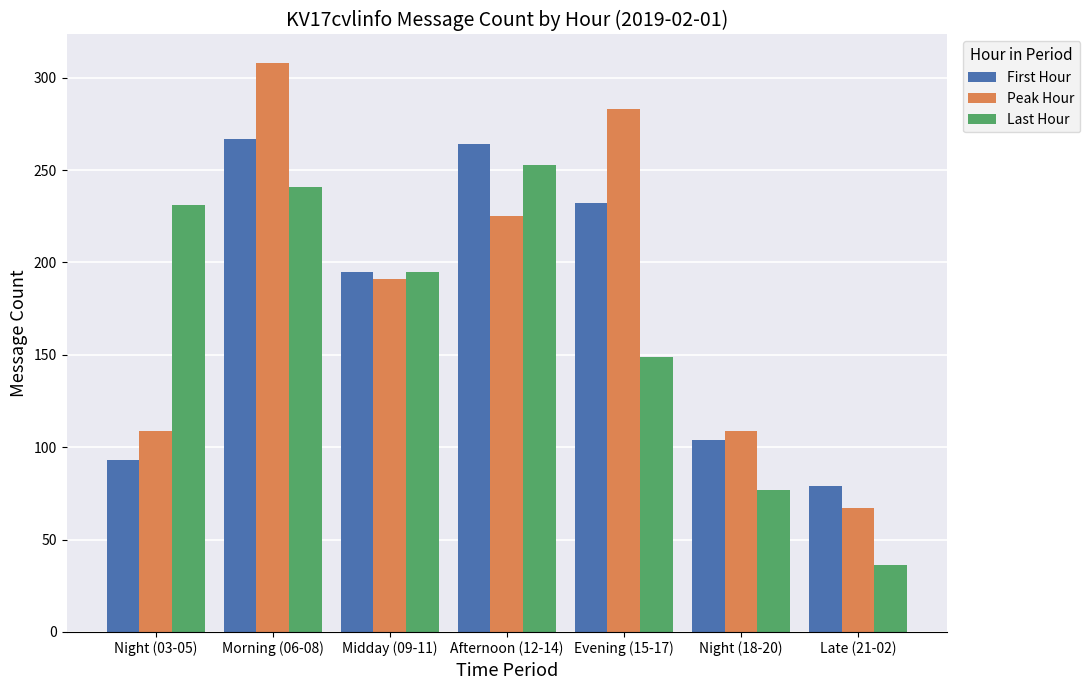

What is the total value across all series at Midday (09-11)?

581